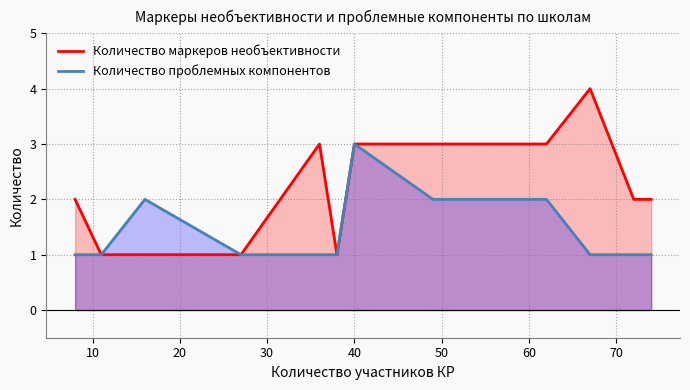

Which series has the widest spread of values?

Количество маркеров необъективности